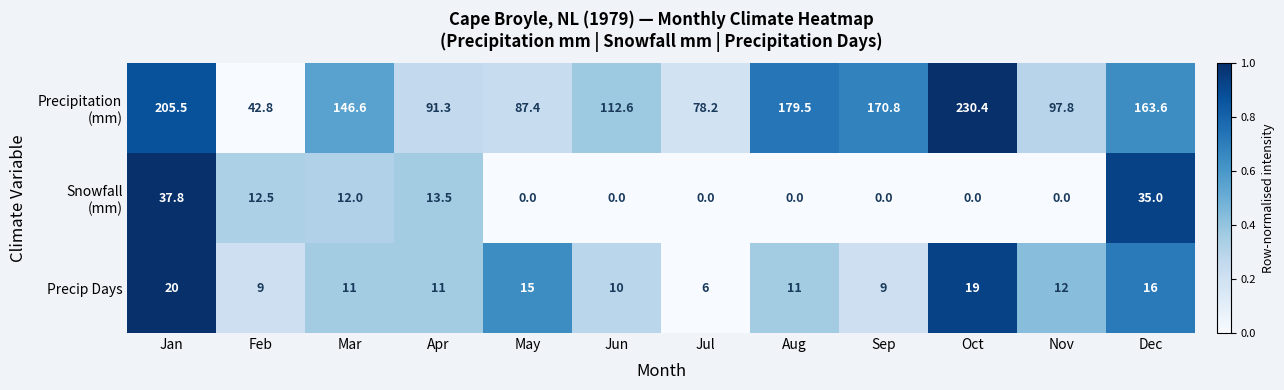

Which category has the highest value across all series?

Oct